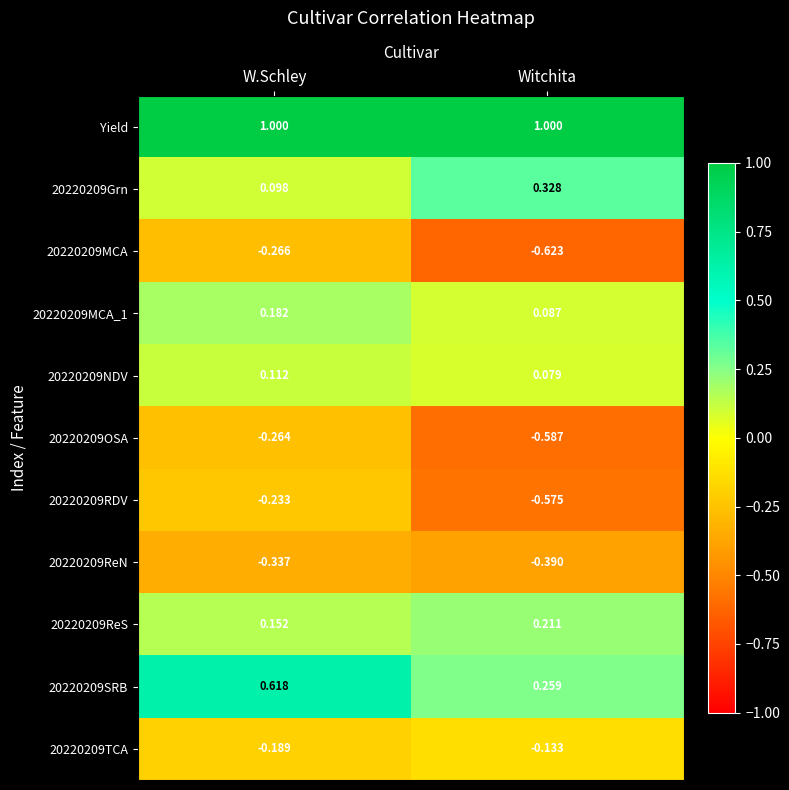

Rank the series at Witchita from highest to lowest value.

Yield, 20220209Grn, 20220209SRB, 20220209ReS, 20220209MCA_1, 20220209NDV, 20220209TCA, 20220209ReN, 20220209RDV, 20220209OSA, 20220209MCA